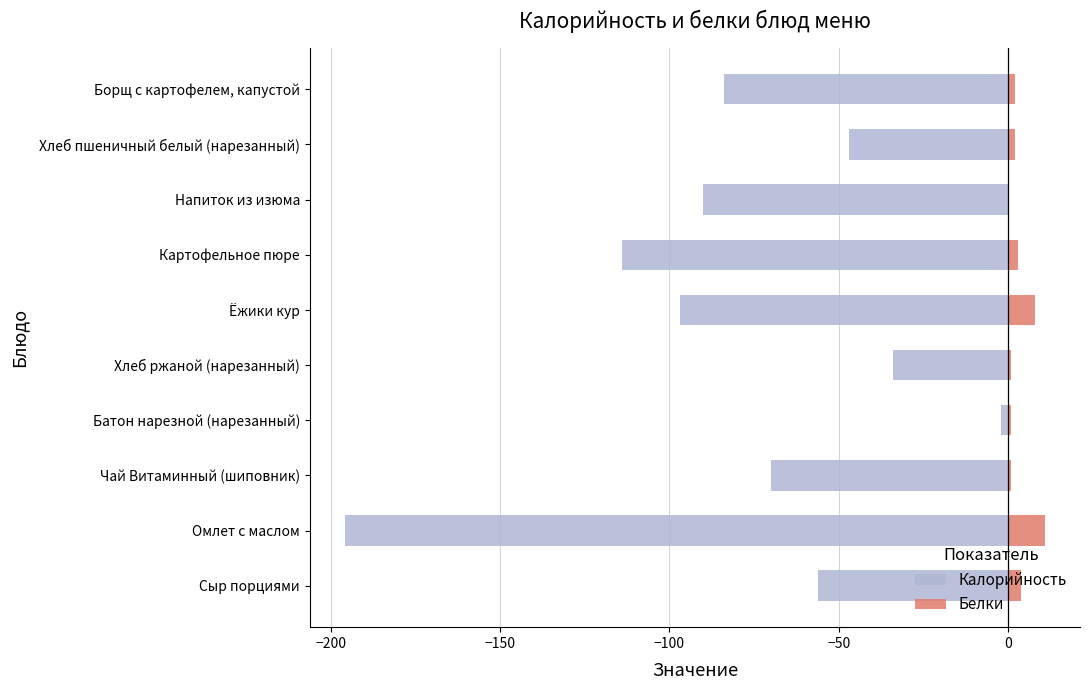

List the series in order of their overall mean, lowest first.

Калорийность, Белки